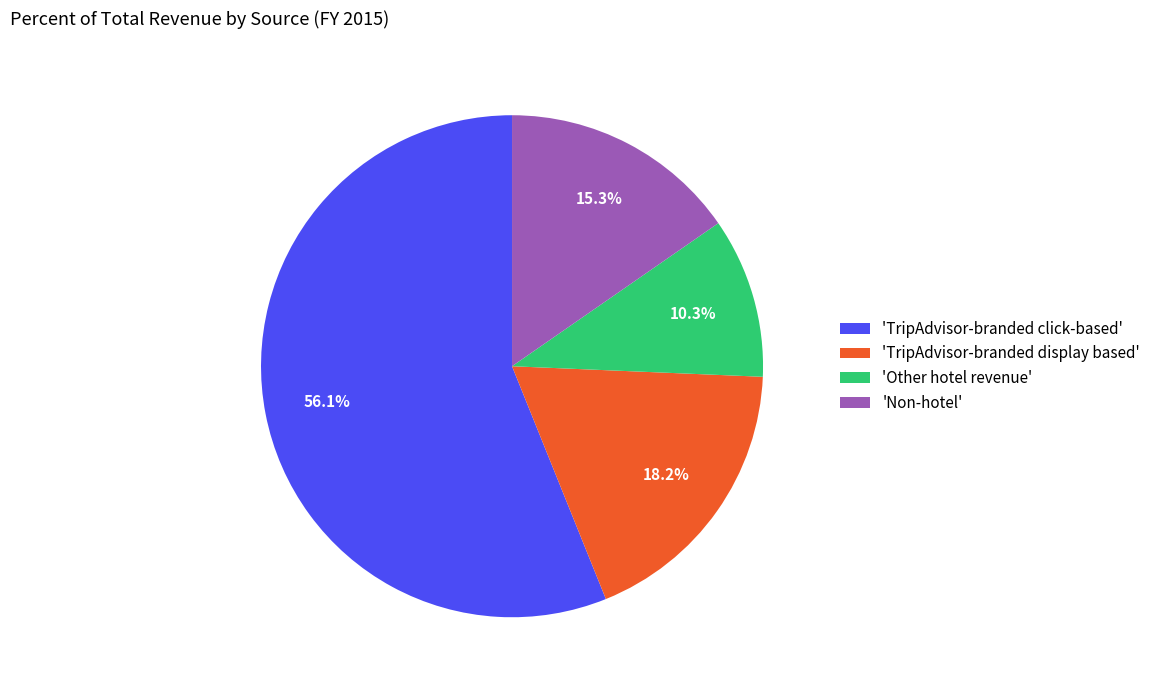

To the nearest percent, what is the average slice percentage?

25%